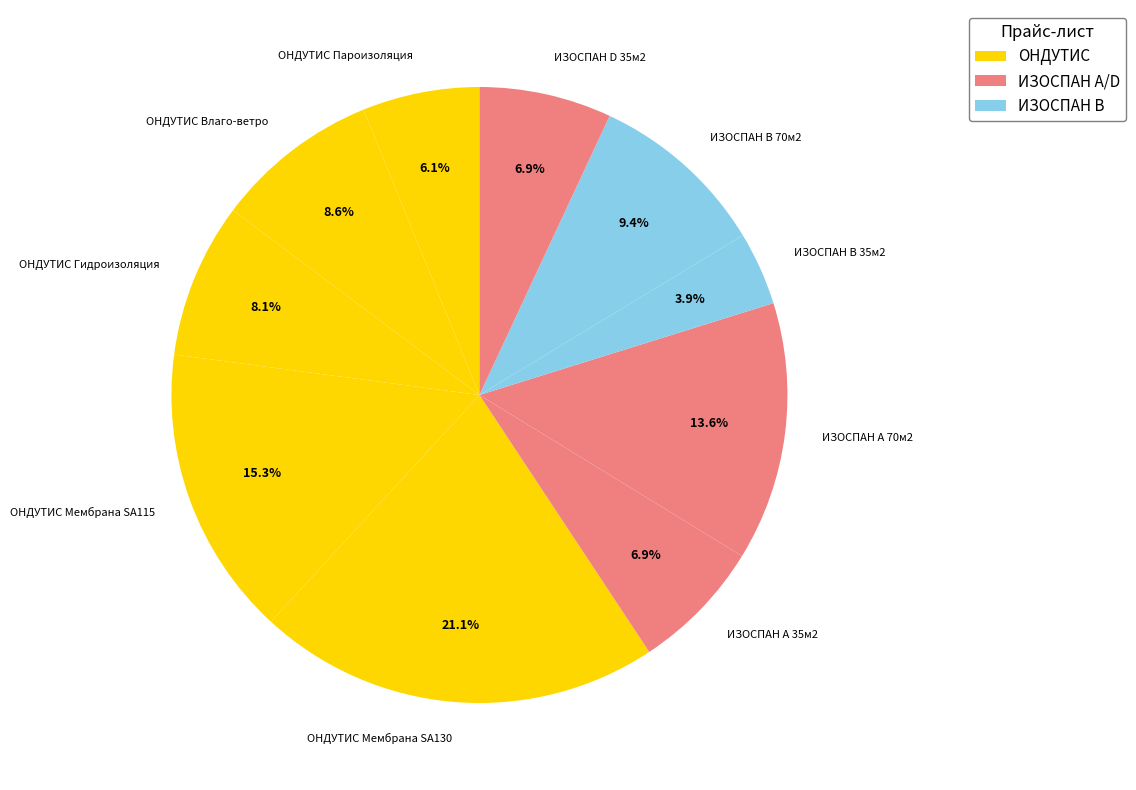

Between ОНДУТИС Мембрана SA130 and ОНДУТИС Влаго-ветро, which is larger?

ОНДУТИС Мембрана SA130